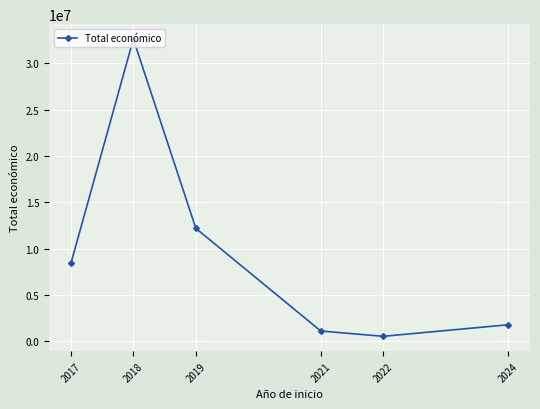

How many values are below 8403589?

3